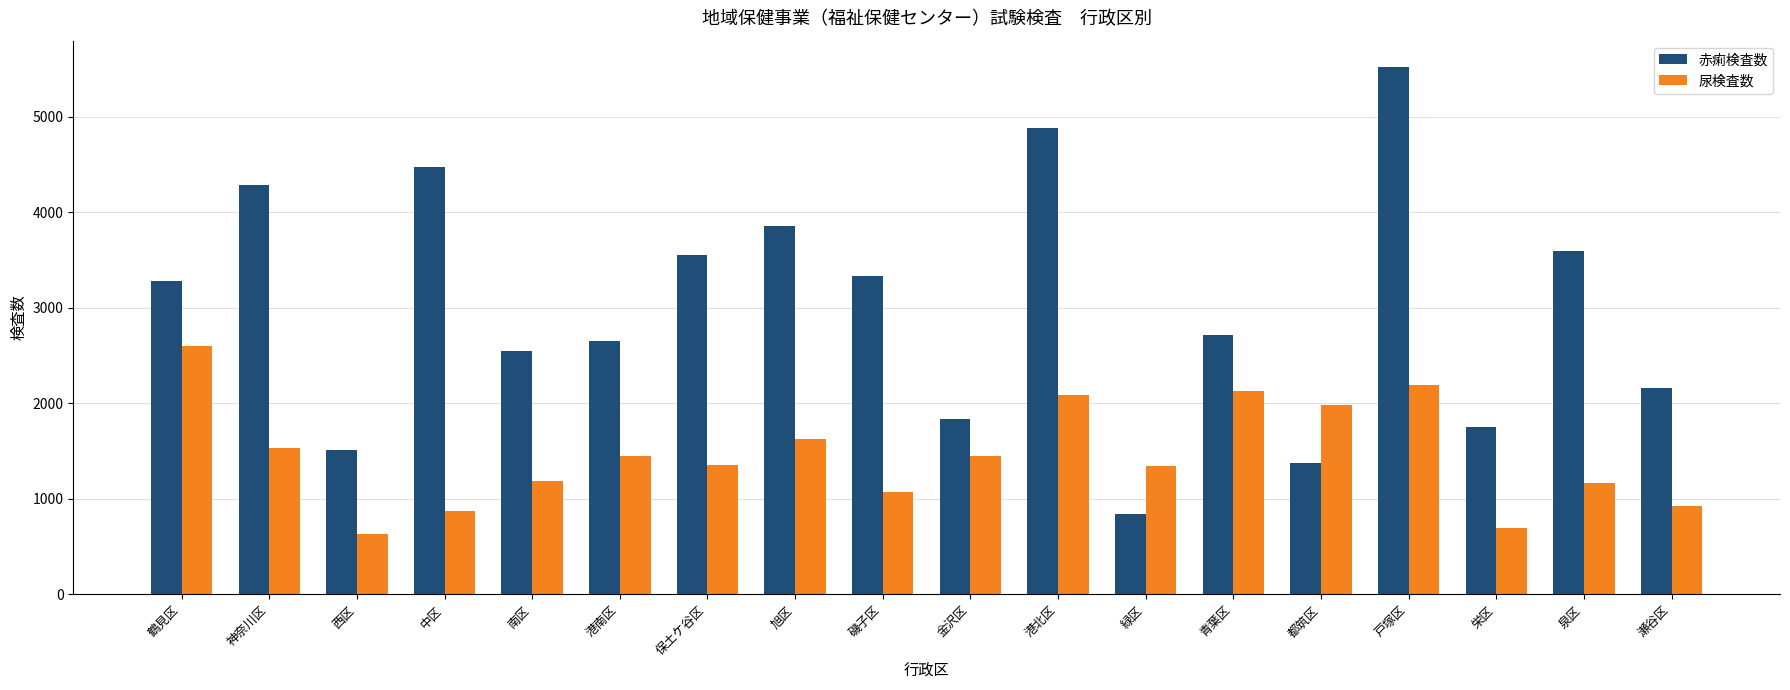

What is the minimum value for 赤痢検査数?

838